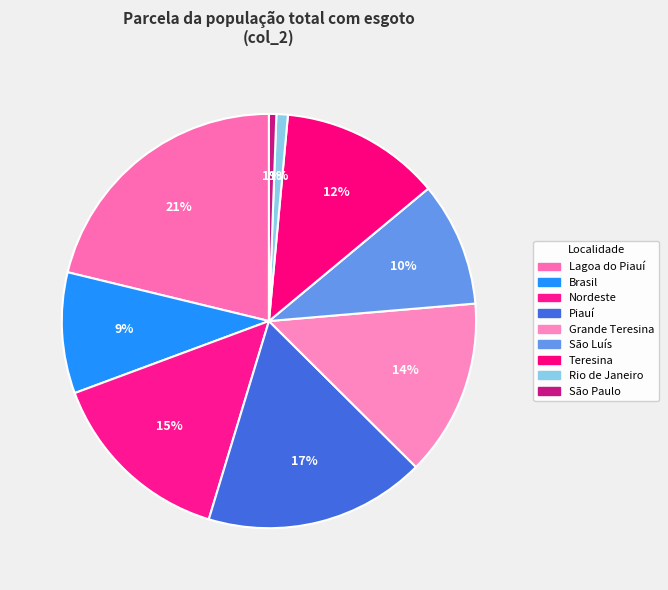

Does Lagoa do Piauí represent more than half of the total?

No